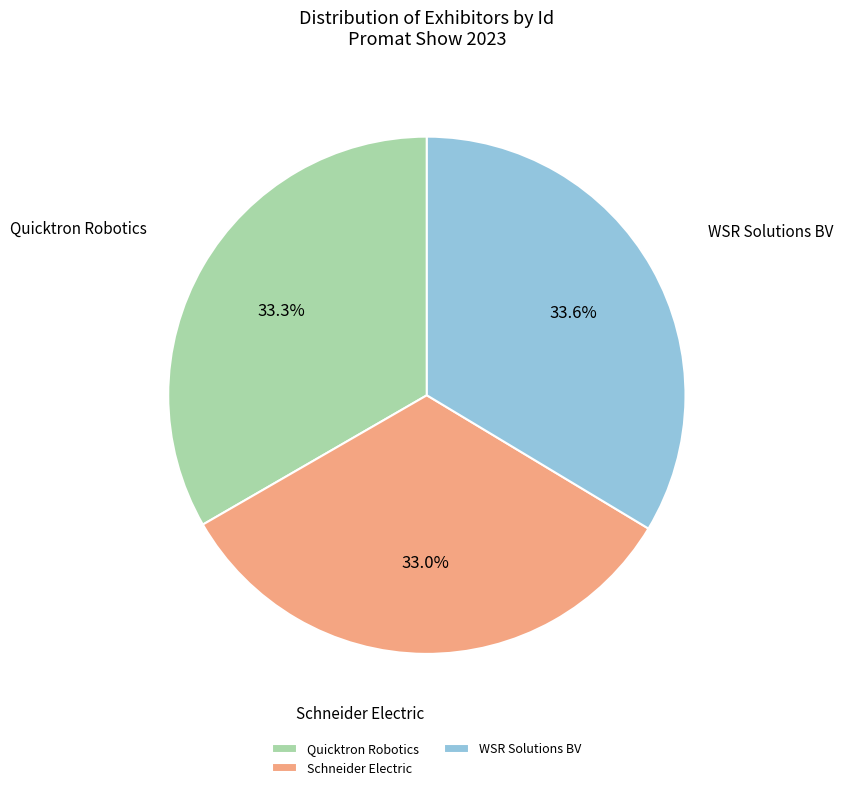

Is there any slice that represents more than half of the pie?

No